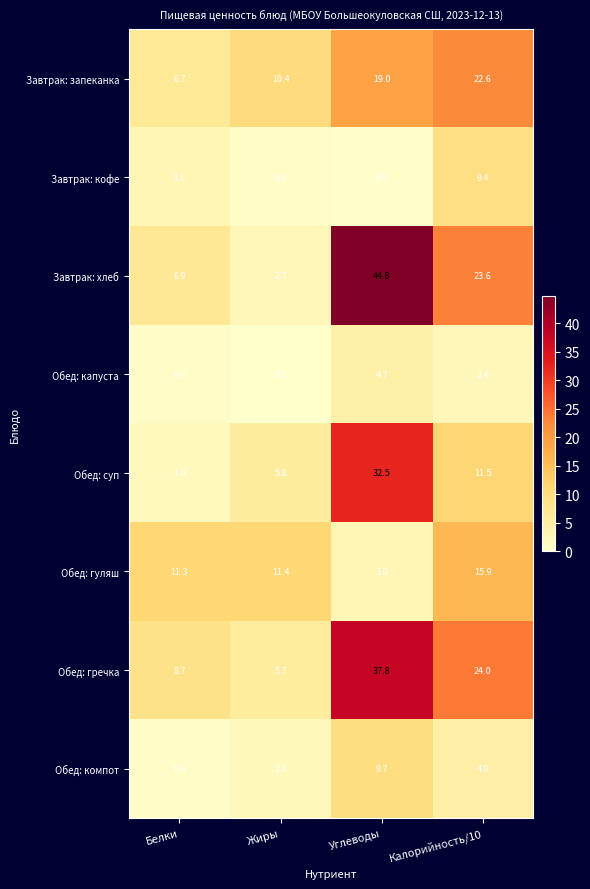

At which category is the sum across all series the highest?

Углеводы